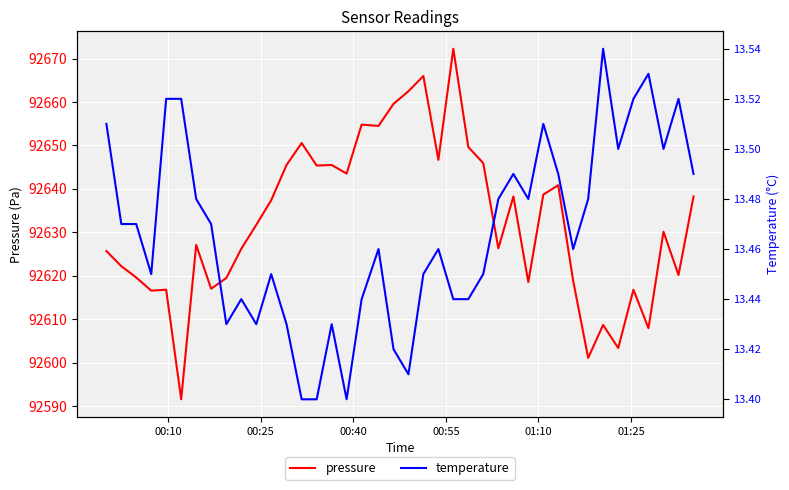

What is the maximum value for pressure?

92672.3